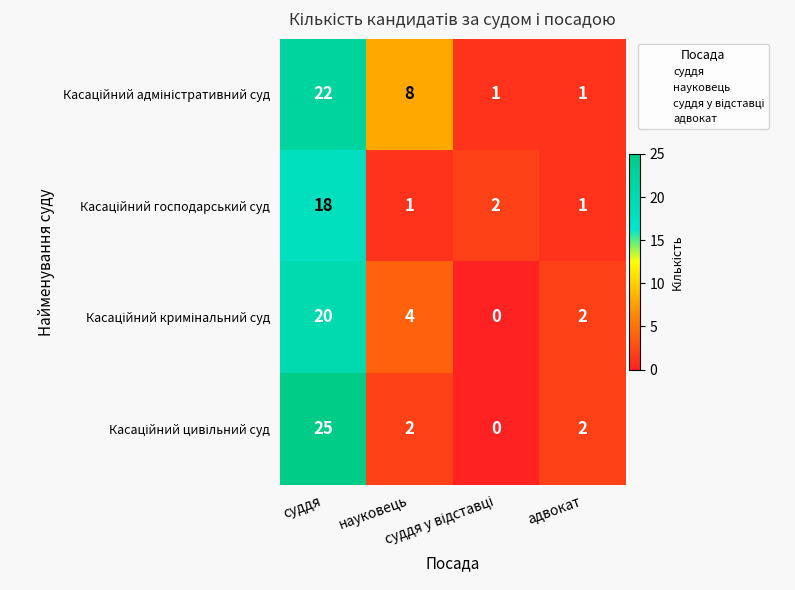

What is the greatest value displayed?

25